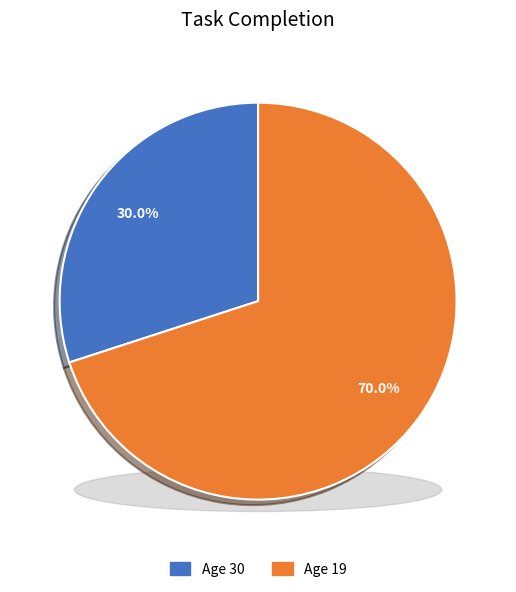

Which category accounts for the majority?

19